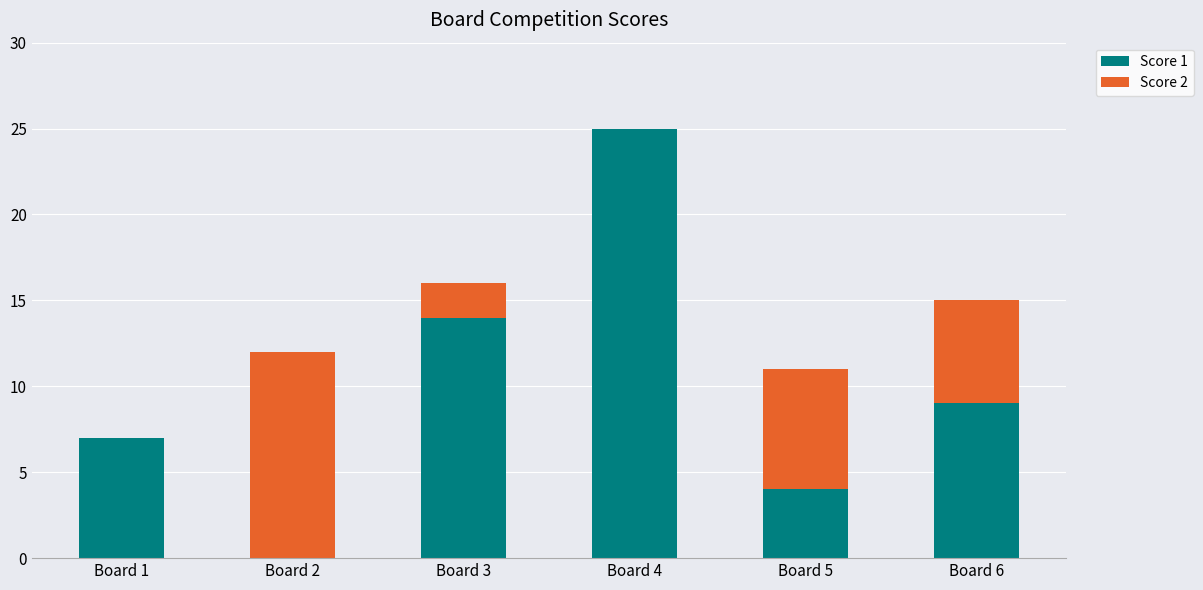

At which category is the sum across all series the highest?

Board 4